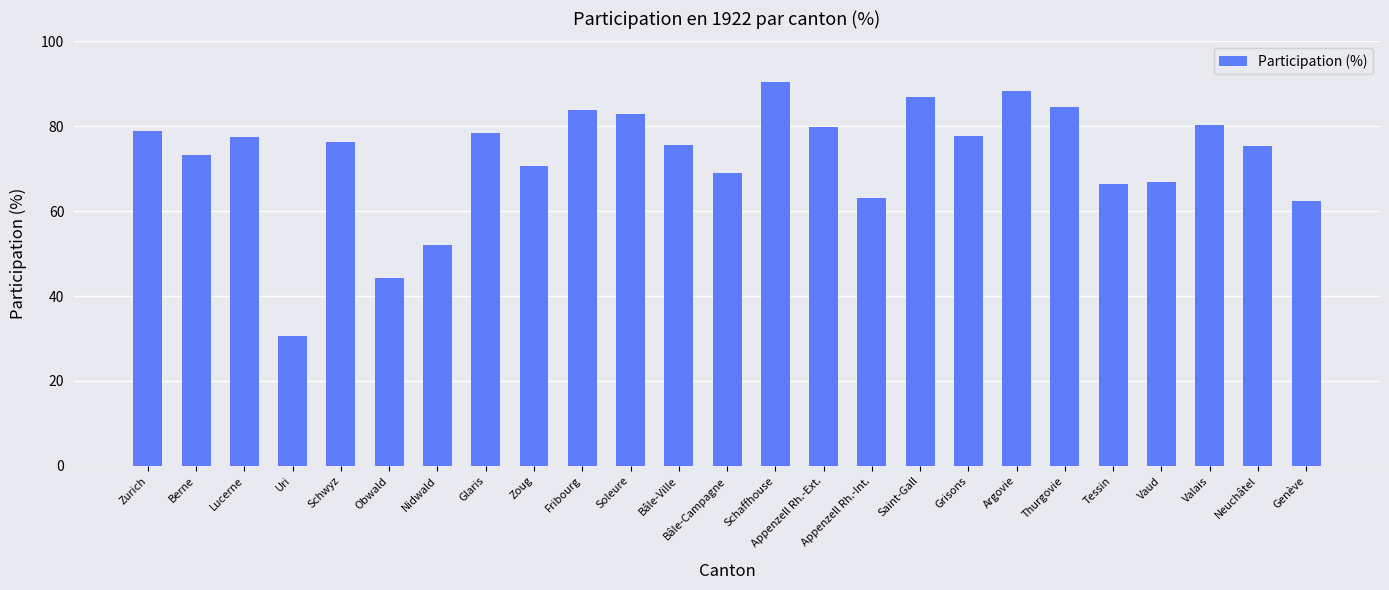

What value does the data have at Bâle-Campagne?

69.0